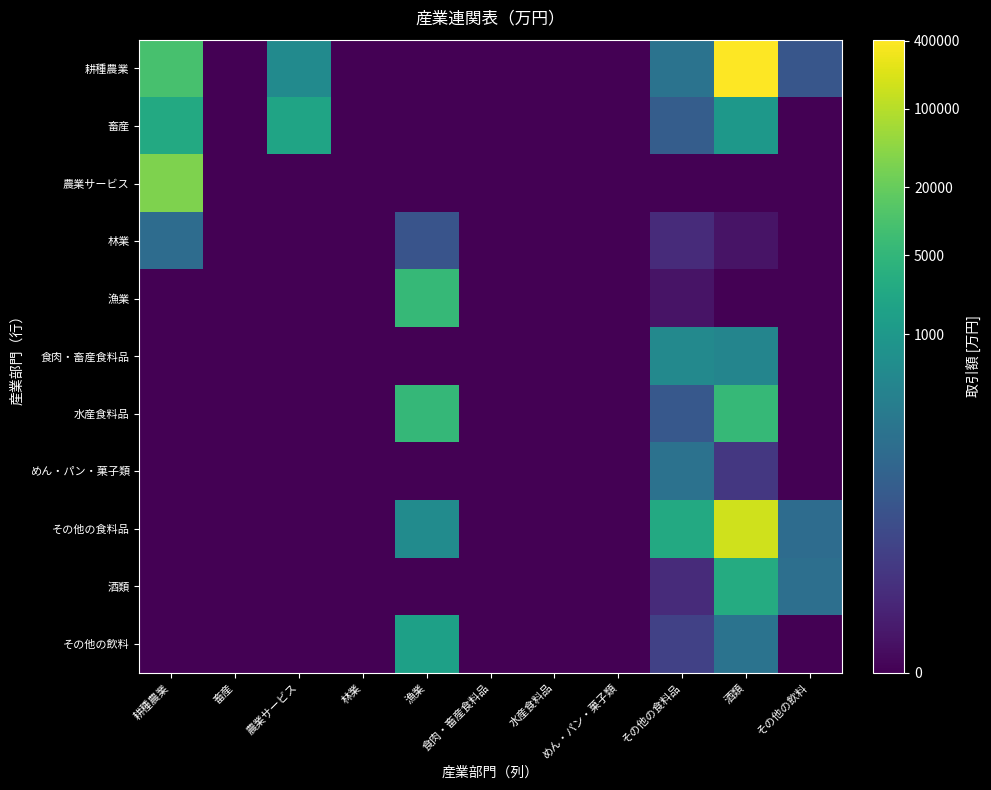

How many categories are shown in the chart?

11